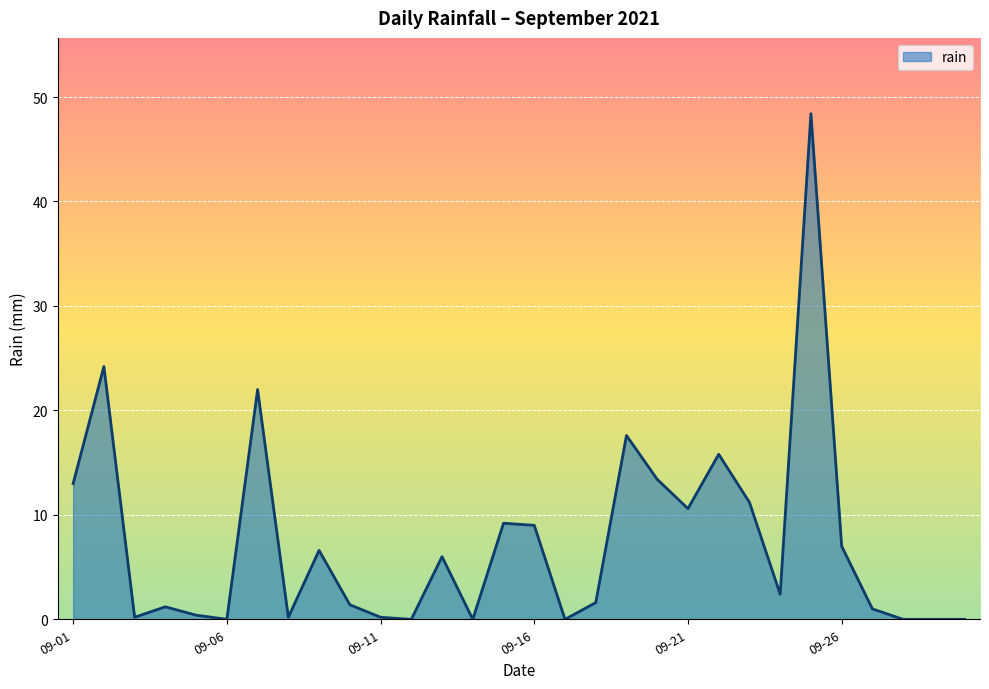

What is the difference between the second highest and minimum values?

24.2